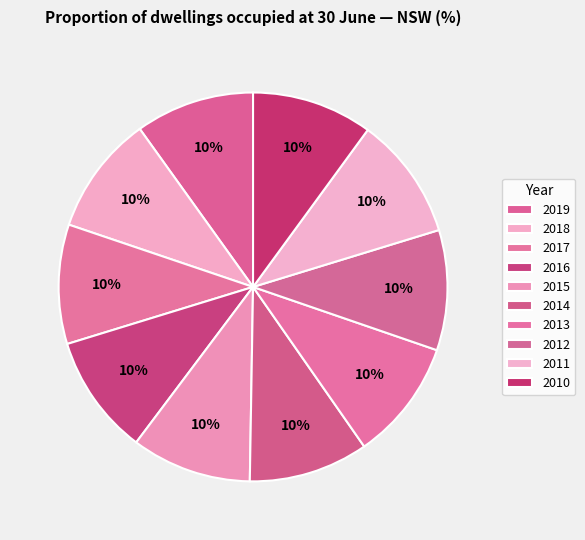

True or false: 2012 accounts for 1% of the total.

False